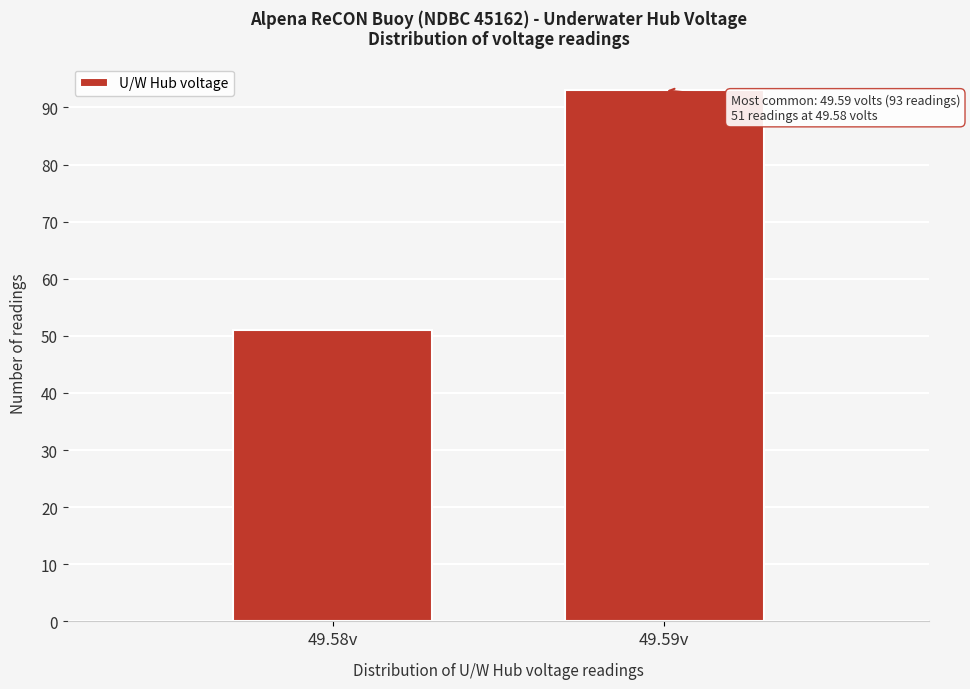

Reading right to left, transcribe all the data shown in this chart.

93	51